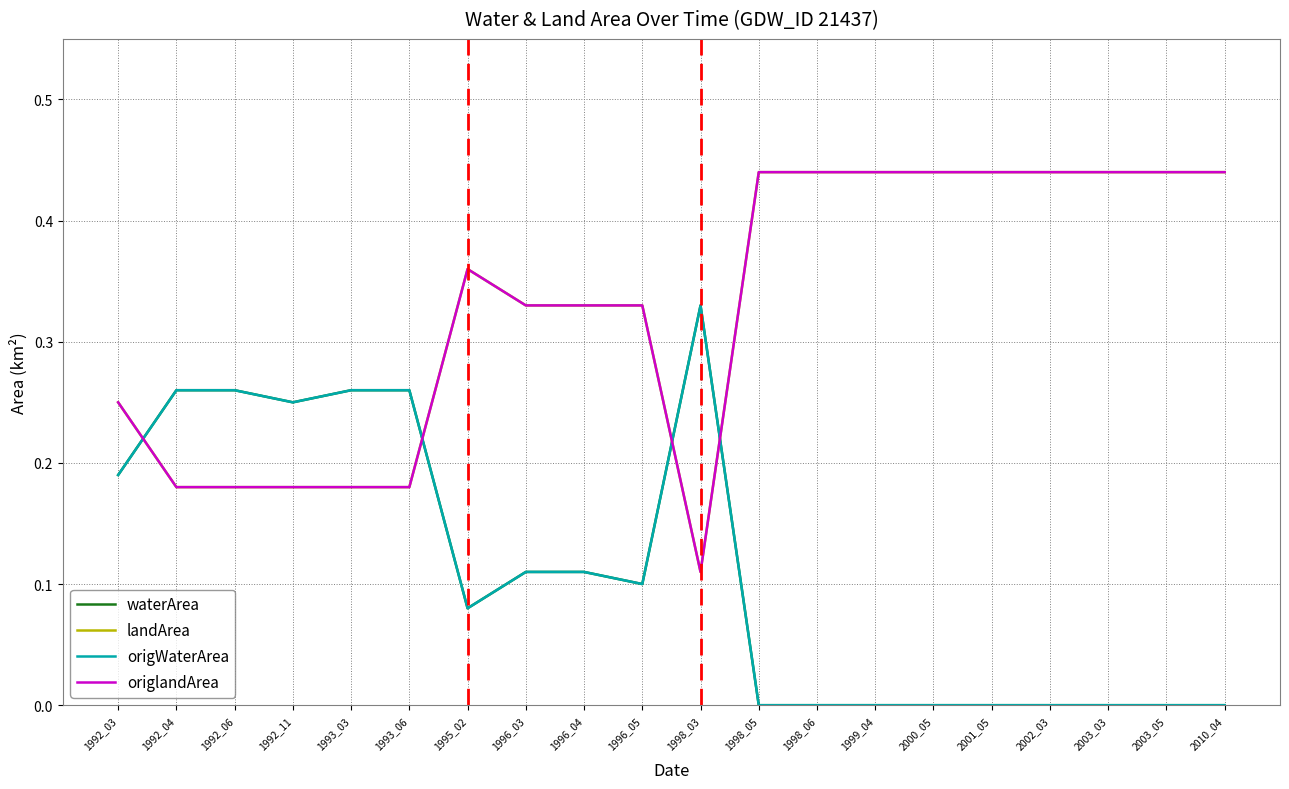

Does the chart have visible grid lines?

Yes